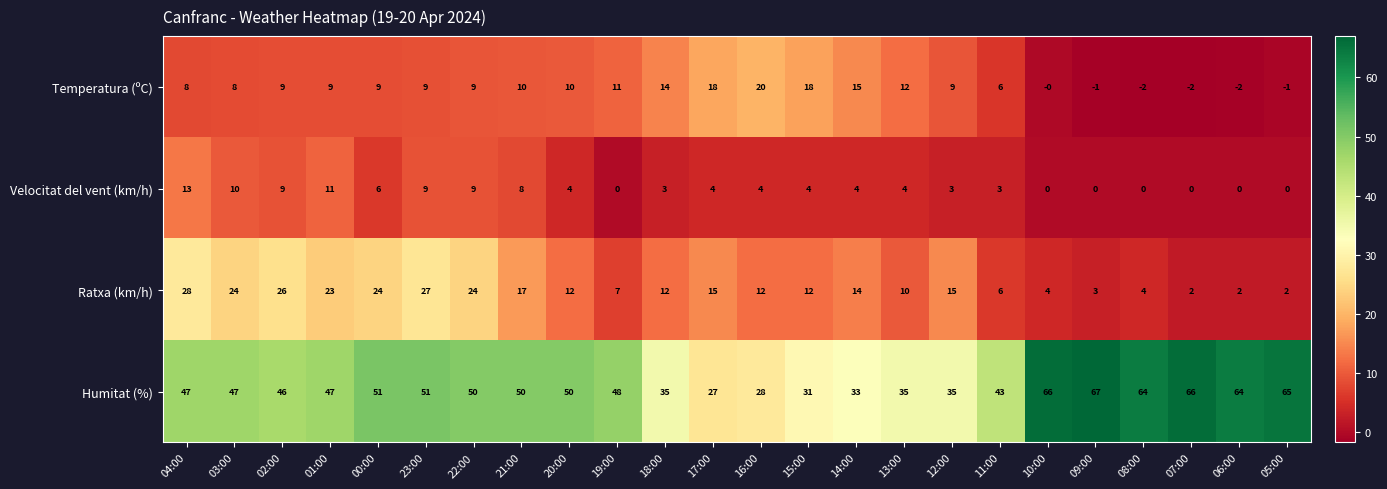

Between 14:00 and 07:00, which series saw the biggest shift?

Humitat (%)